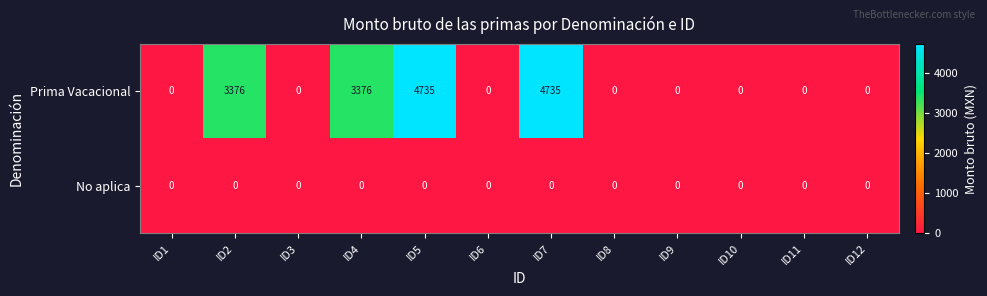

Count the Prima Vacacional values in the range 0 to 3376.

10